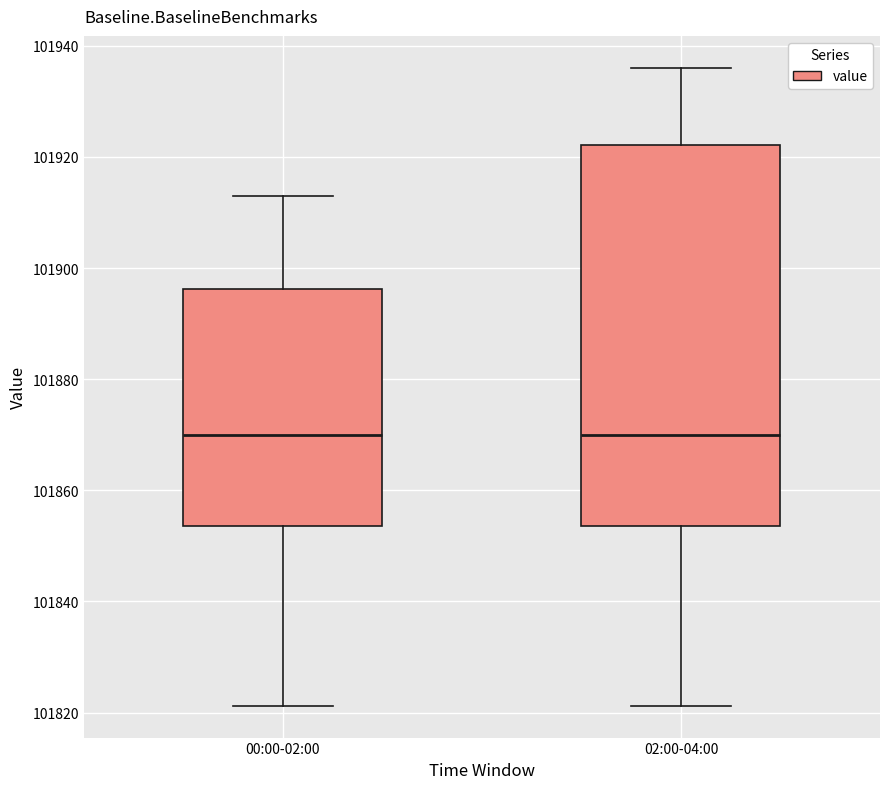

Reading left to right, transcribe this box plot: for each box, give where its median line is, the range the box spans, and where its two whiskers end, as read against the y-axis. The values are not printed on the chart, so give them approximately, as read against the axis.

00:00-02:00: median 101870, box 101854 to 101896, whiskers 101822 to 101912
02:00-04:00: median 101870, box 101854 to 101922, whiskers 101822 to 101936